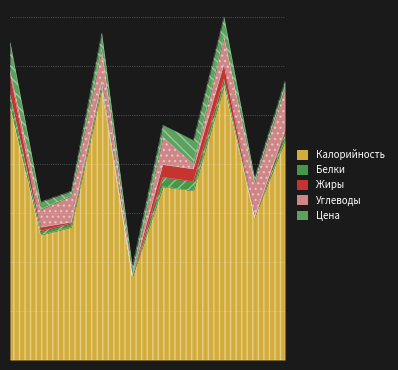

Rank the series by their maximum value, from lowest to highest.

Белки, Жиры, Цена, Углеводы, Калорийность